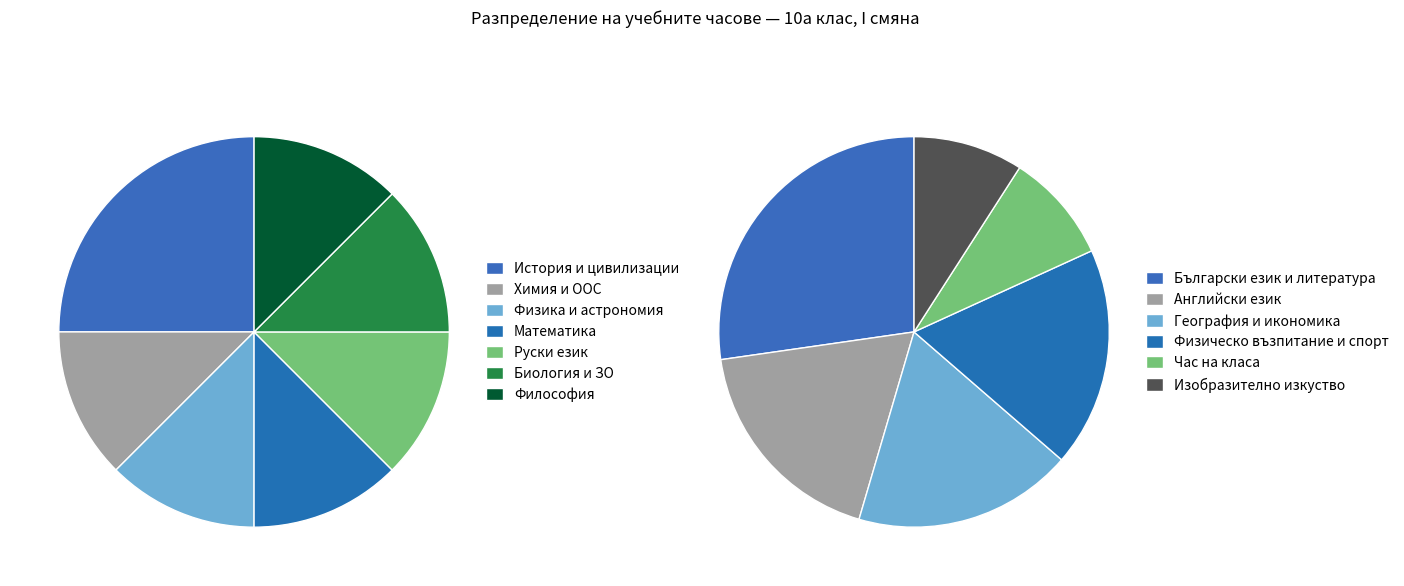

Do 2 and 0 together represent more than half of the pie?

No